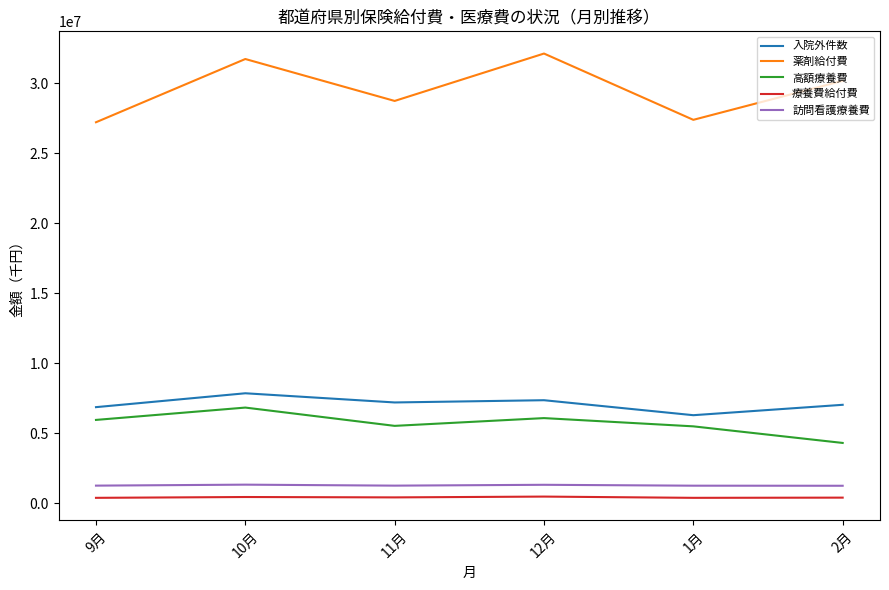

What is the sum of the 高額療養費 values at 1月 and 2月?

9816294.5